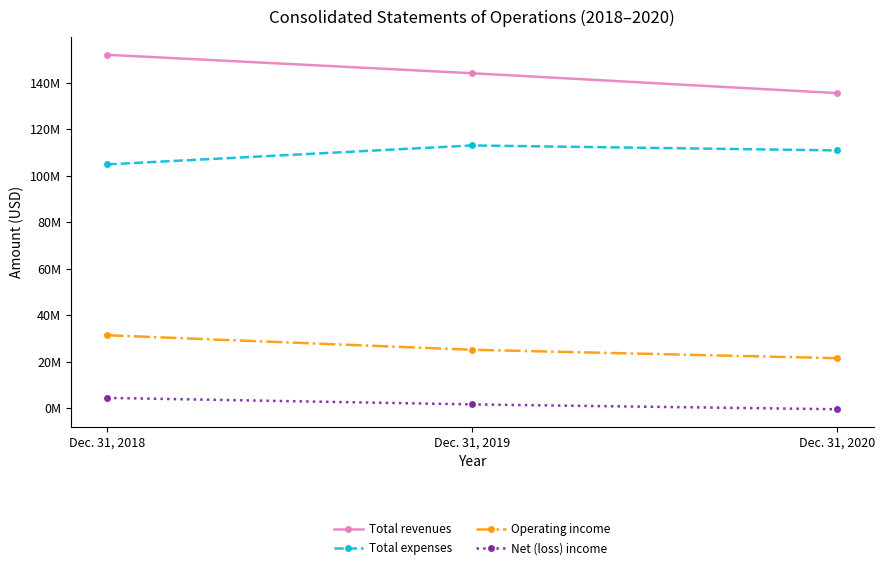

What are all the series names shown in the legend?

Total revenues, Total expenses, Operating income, Net (loss) income